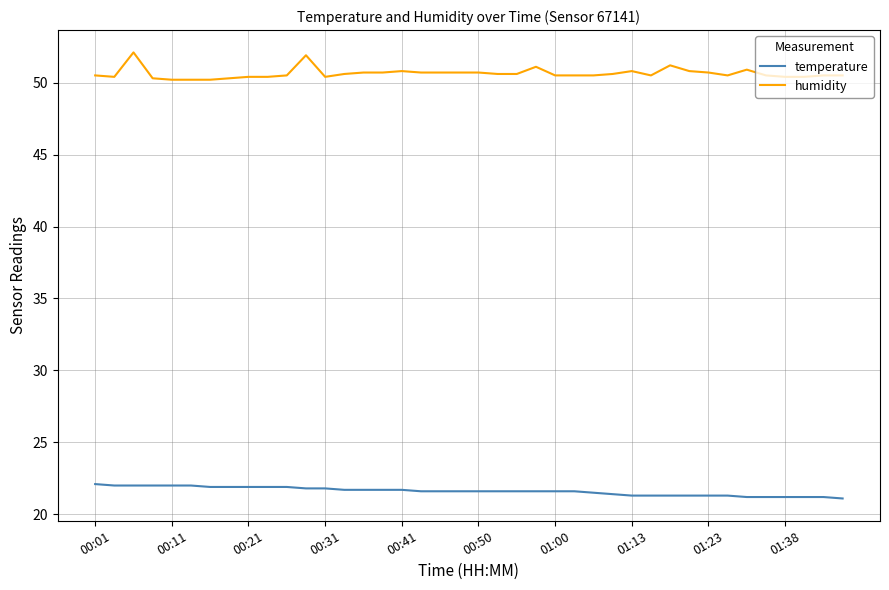

List the series in order of their overall mean, lowest first.

temperature, humidity